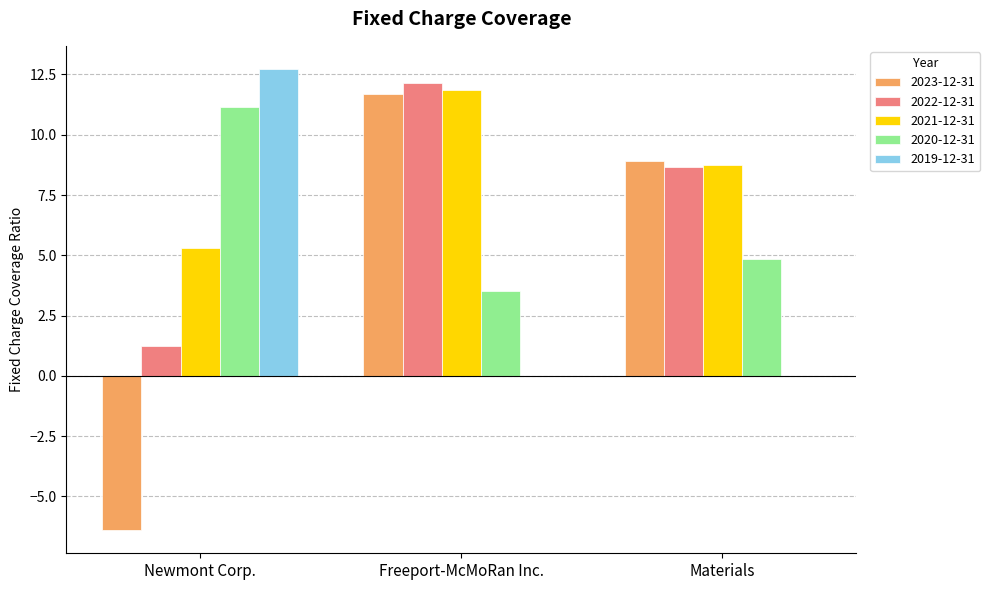

Which series changed the most between Newmont Corp. and Freeport-McMoRan Inc.?

2023-12-31